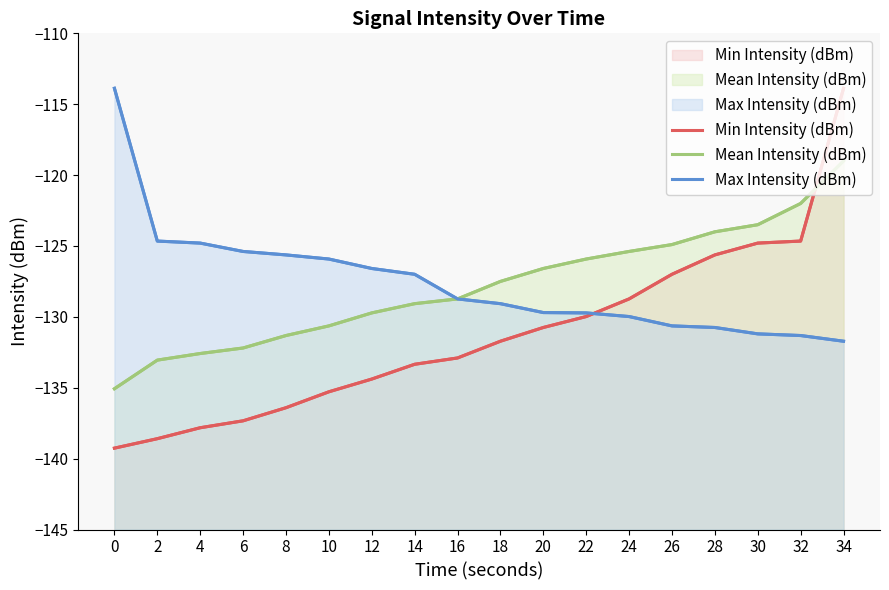

Reading left to right, transcribe all the data shown in this chart.

Min Intensity (dBm): 0=-139.3	2=-138.6	4=-137.8	6=-137.3	8=-136.4	10=-135.3	12=-134.4	14=-133.3	16=-132.9	18=-131.7	20=-130.7	22=-130.0	24=-128.7	26=-127.0	28=-125.6	30=-124.8	32=-124.7	34=-113.9
Mean Intensity (dBm): 0=-135.1	2=-133.1	4=-132.6	6=-132.2	8=-131.3	10=-130.6	12=-129.7	14=-129.1	16=-128.7	18=-127.5	20=-126.6	22=-125.9	24=-125.4	26=-124.9	28=-124.0	30=-123.5	32=-122.0	34=-119.0
Max Intensity (dBm): 0=-113.9	2=-124.7	4=-124.8	6=-125.4	8=-125.6	10=-125.9	12=-126.6	14=-127.0	16=-128.7	18=-129.1	20=-129.7	22=-129.7	24=-130.0	26=-130.6	28=-130.7	30=-131.2	32=-131.3	34=-131.7